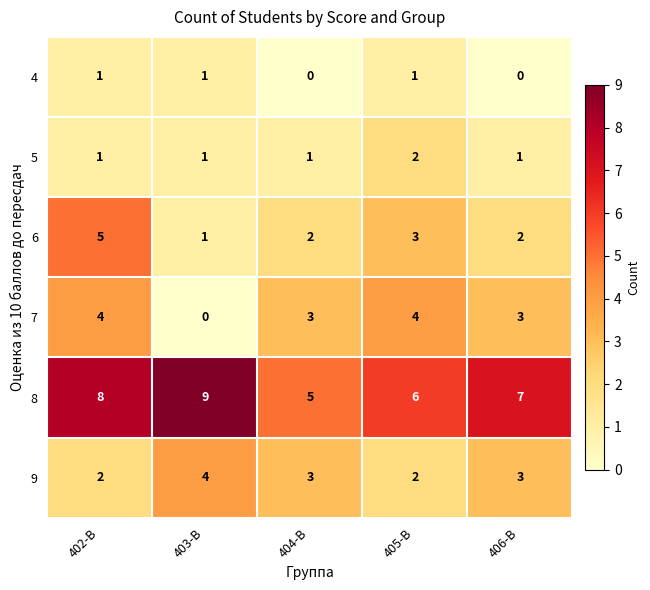

Reading left to right, extract all data points from this chart.

4: 402-В=1	403-В=1	404-В=0	405-В=1	406-В=0
5: 402-В=1	403-В=1	404-В=1	405-В=2	406-В=1
6: 402-В=5	403-В=1	404-В=2	405-В=3	406-В=2
7: 402-В=4	403-В=0	404-В=3	405-В=4	406-В=3
8: 402-В=8	403-В=9	404-В=5	405-В=6	406-В=7
9: 402-В=2	403-В=4	404-В=3	405-В=2	406-В=3